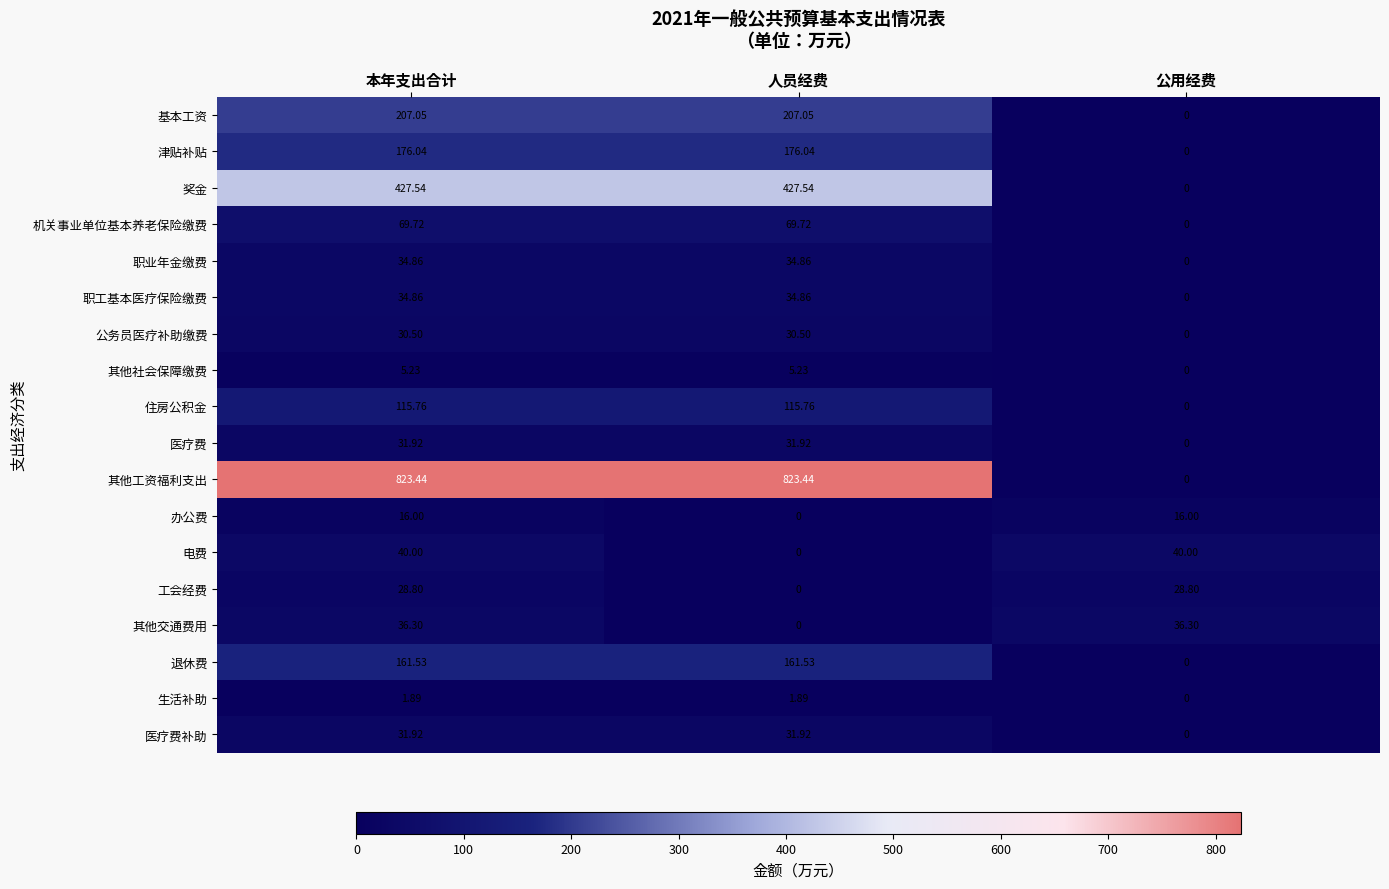

What is the spread (max minus min) of values at 公用经费?

40.0